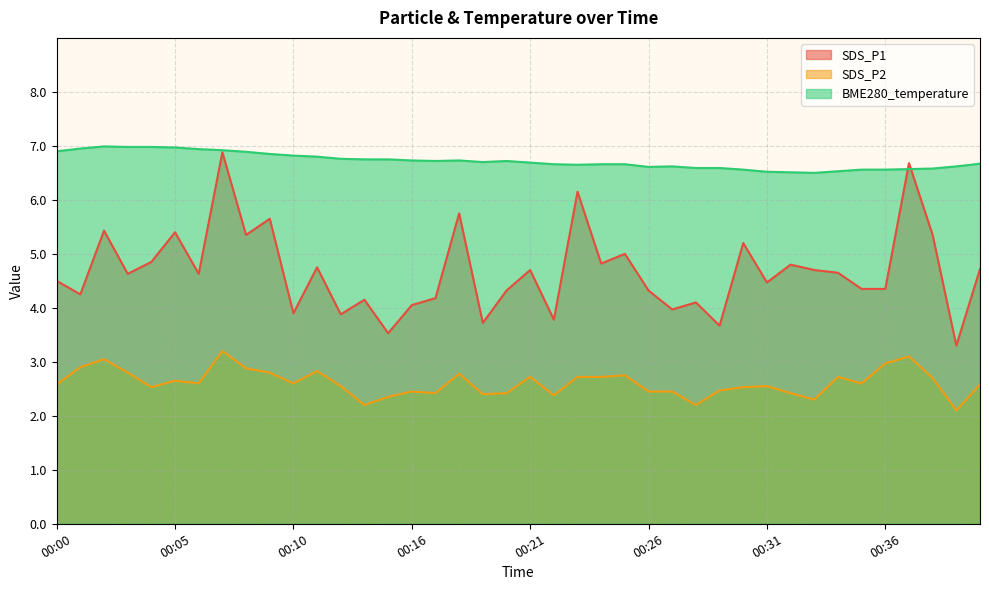

True or false: SDS_P2 and SDS_P1 cross at least once.

False